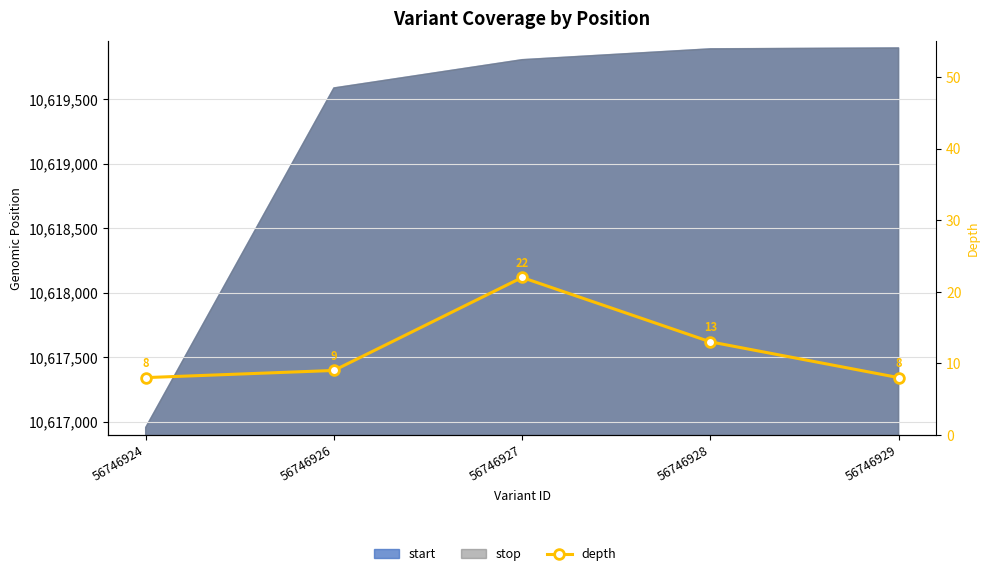

Read the value at 56746929.

8